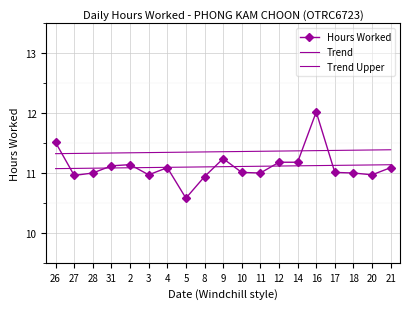

Reading right to left, list all the values displayed in this chart.

Hours Worked: 11.1	11.0	11.0	11.0	12.0	11.2	11.2	11.0	11.0	11.2	10.9	10.6	11.1	11.0	11.1	11.1	11.0	11.0	11.5
Trend: 11.1	11.1	11.1	11.1	11.1	11.1	11.1	11.1	11.1	11.1	11.1	11.1	11.1	11.1	11.1	11.1	11.1	11.1	11.1
Trend Upper: 11.4	11.4	11.4	11.4	11.4	11.4	11.4	11.4	11.4	11.4	11.4	11.3	11.3	11.3	11.3	11.3	11.3	11.3	11.3